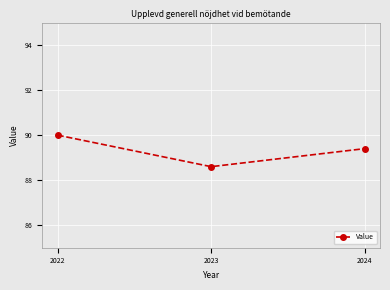

Which category has the lowest value across all series?

2023